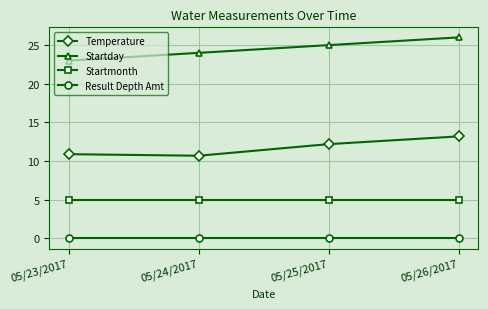

Reading right to left, transcribe all the data shown in this chart.

Temperature: 05/26/2017=13.2	05/25/2017=12.2	05/24/2017=10.7	05/23/2017=10.9
Startday: 05/26/2017=26.0	05/25/2017=25.0	05/24/2017=24.0	05/23/2017=23.0
Startmonth: 05/26/2017=5.0	05/25/2017=5.0	05/24/2017=5.0	05/23/2017=5.0
Result Depth Amt: 05/26/2017=0.0	05/25/2017=0.0	05/24/2017=0.0	05/23/2017=0.0